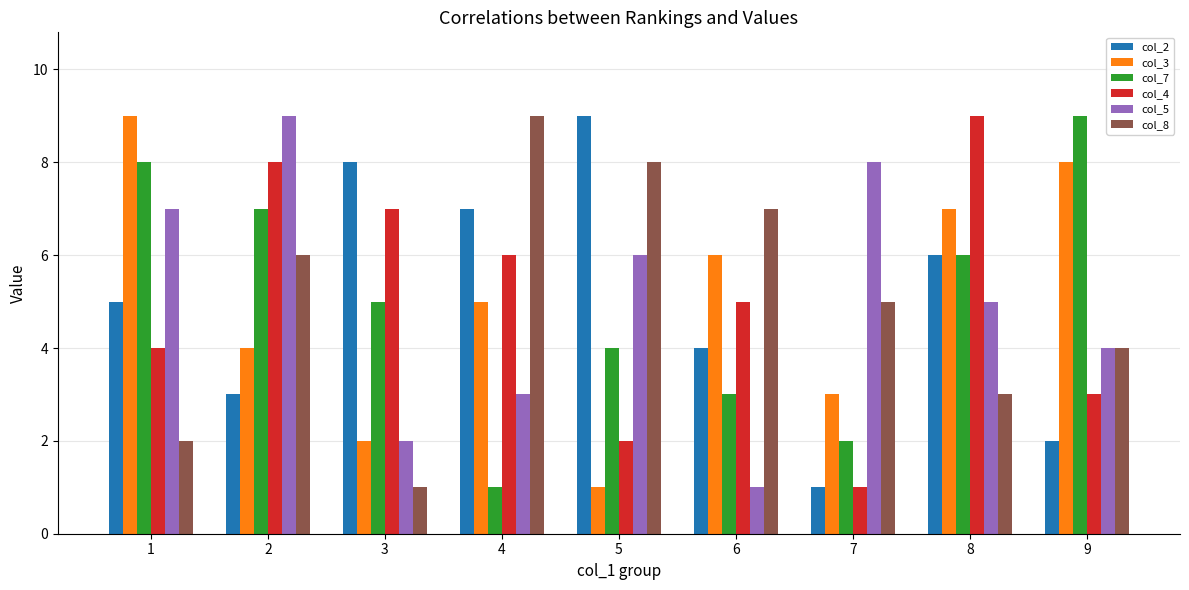

What is the difference between the maximum and minimum values in the col_3 series?

8